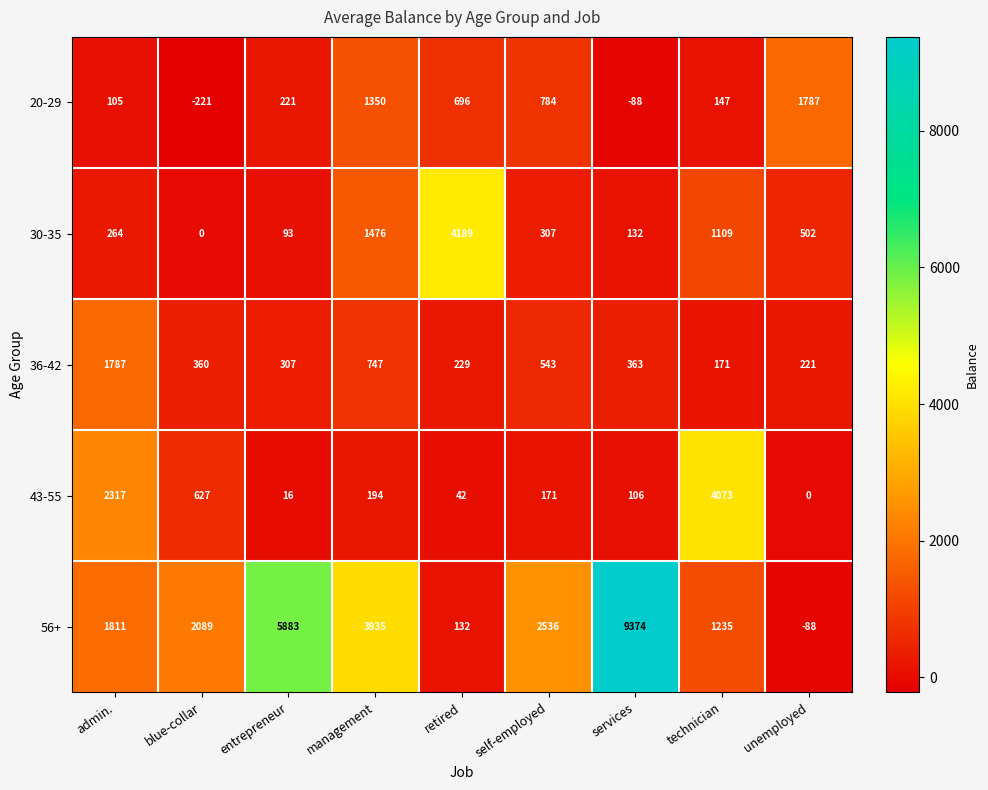

At which label does 30-35 reach its peak?

retired